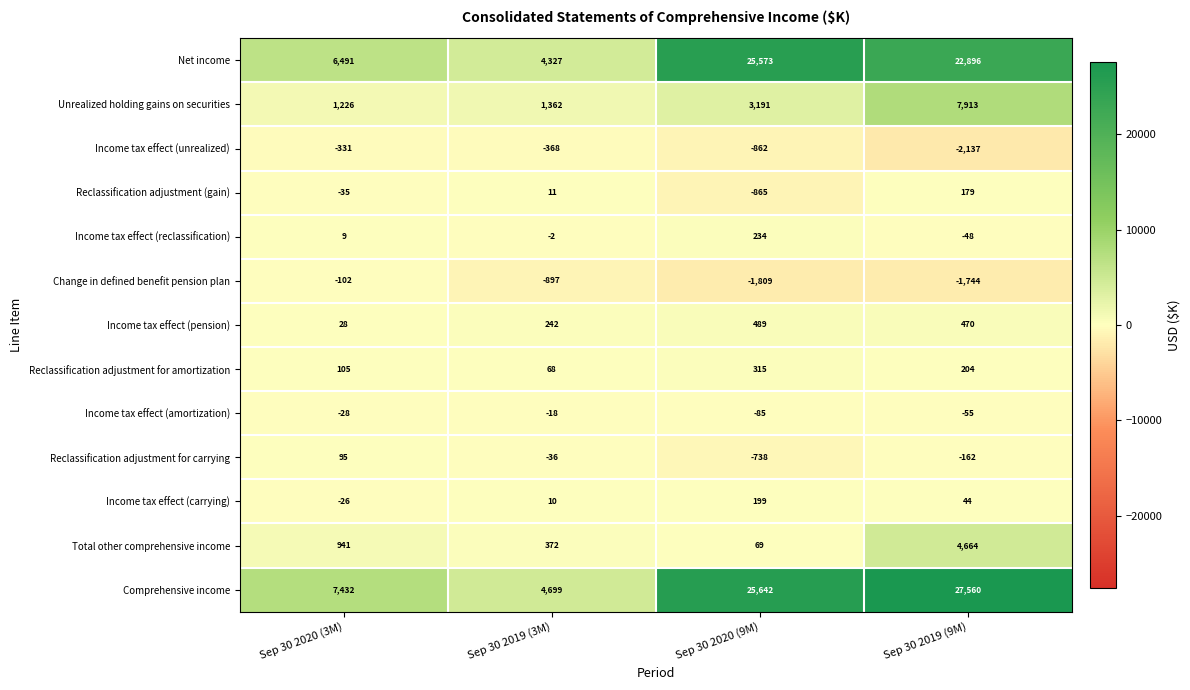

Rank the series at Sep 30 2020 (3M) from lowest to highest value.

Income tax effect (unrealized), Change in defined benefit pension plan, Reclassification adjustment (gain), Income tax effect (amortization), Income tax effect (carrying), Income tax effect (reclassification), Income tax effect (pension), Reclassification adjustment for carrying, Reclassification adjustment for amortization, Total other comprehensive income, Unrealized holding gains on securities, Net income, Comprehensive income